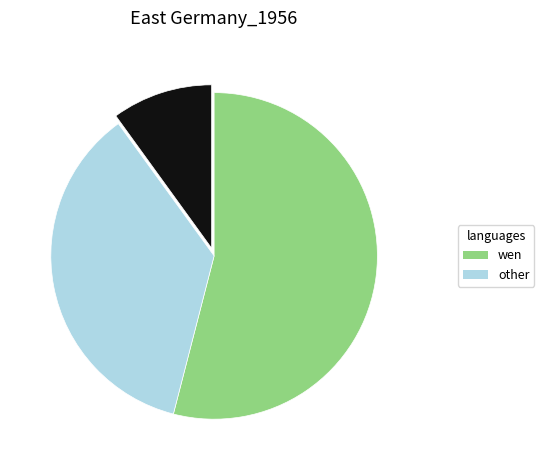

Is there a majority slice in this chart?

Yes